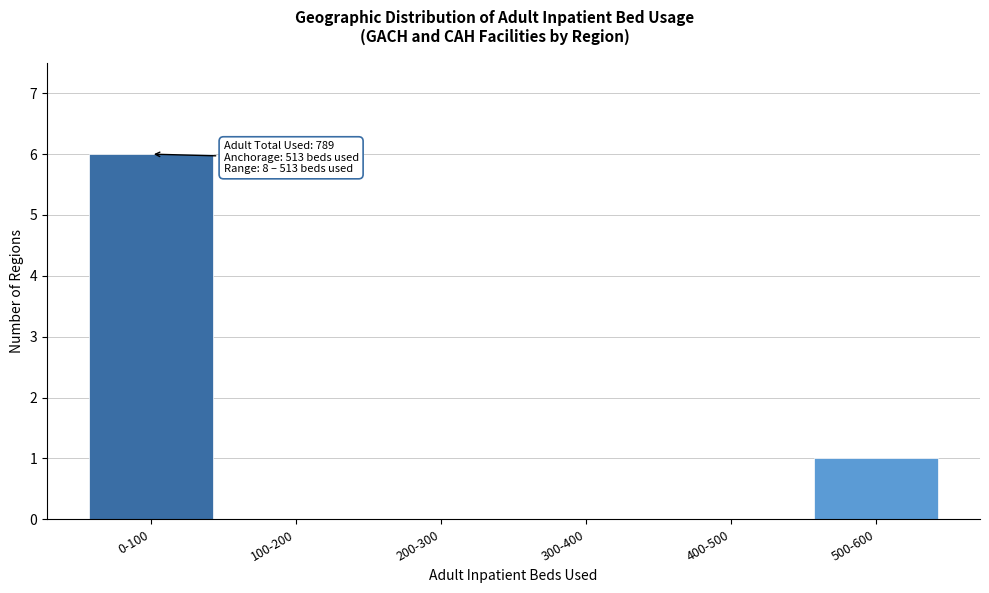

Reading left to right, list all the values displayed in this chart.

0-100=6	100-200=0	200-300=0	300-400=0	400-500=0	500-600=1